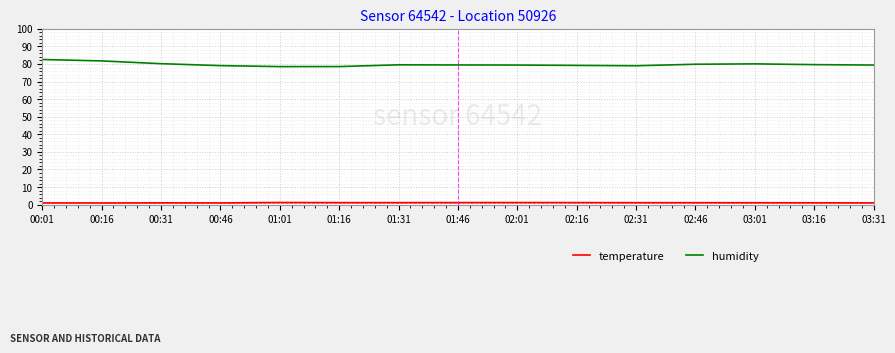

What is the difference between the humidity values at 00:16 and 03:01?

1.7